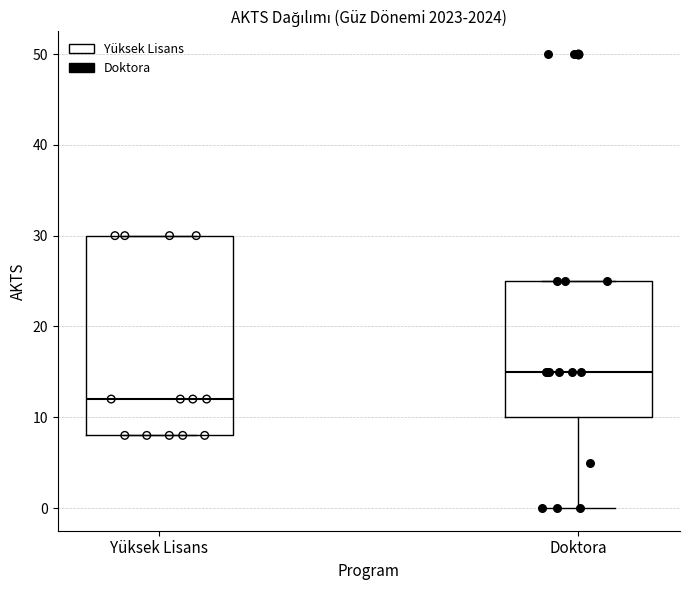

Reading left to right, transcribe this box plot: for each box, give where its median line is, the range the box spans, and where its two whiskers end, as read against the y-axis. The values are not printed on the chart, so give them approximately, as read against the axis.

Yüksek Lisans: median 12, box 8 to 30, whiskers 8 to 30
Doktora: median 15, box 10 to 25, whiskers 0 to 25